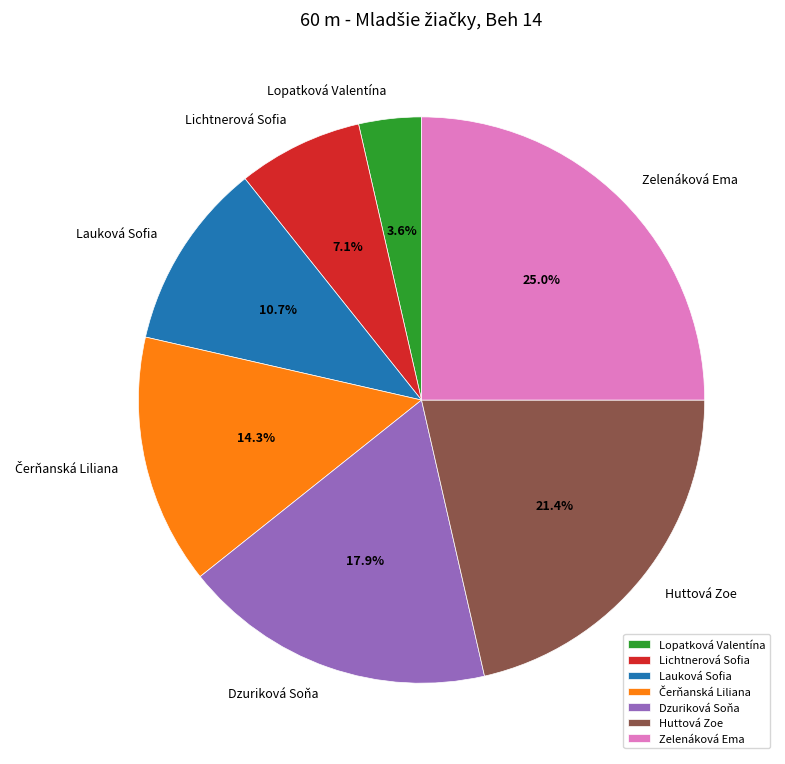

Which has a higher value, Dzuriková Soňa or Huttová Zoe?

Huttová Zoe